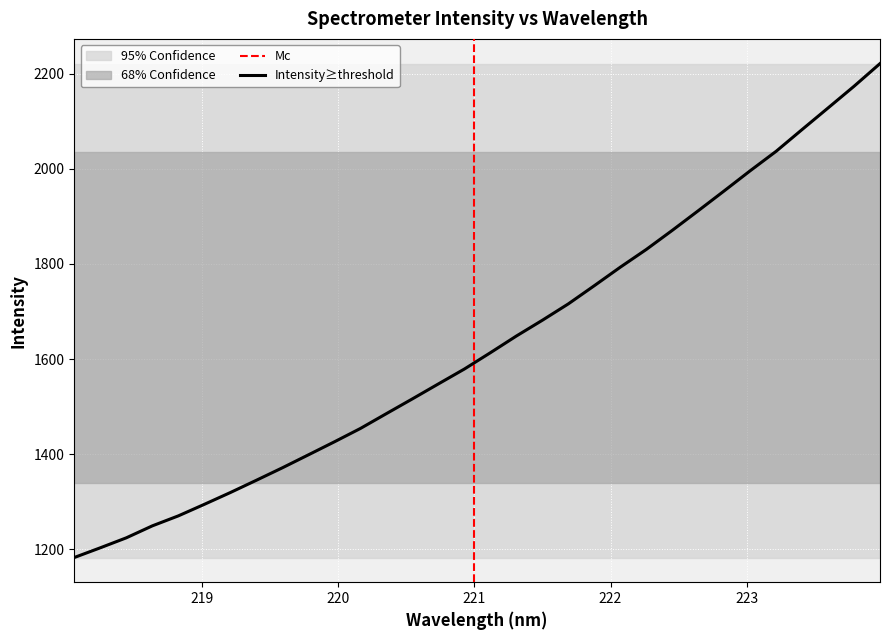

What position from the right is 219.9712?

22